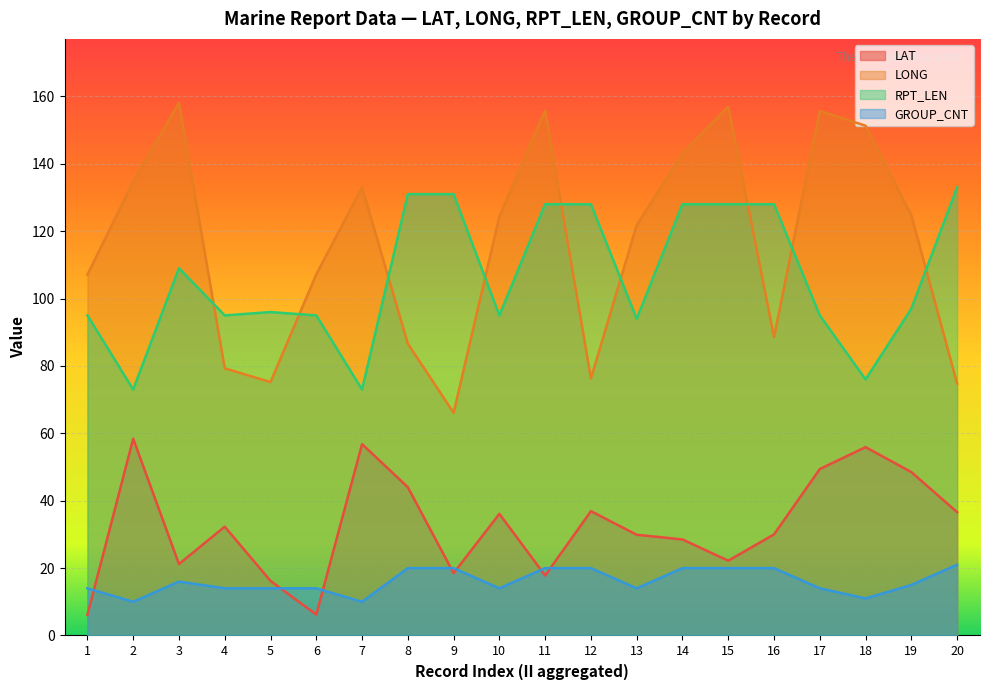

At which category does LONG reach its first local valley?

5